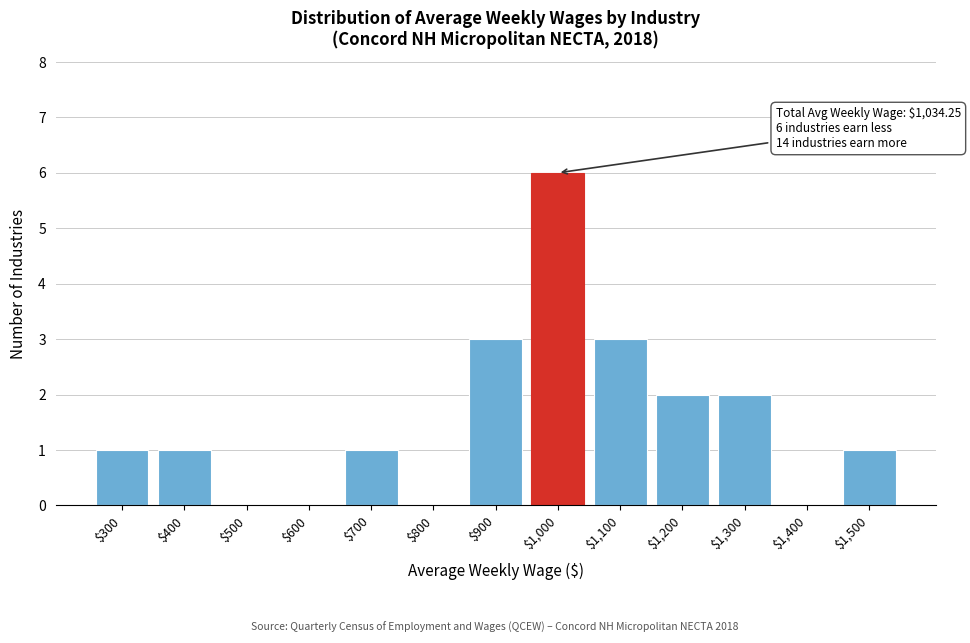

True or false: the data shows 0 at $500.

True